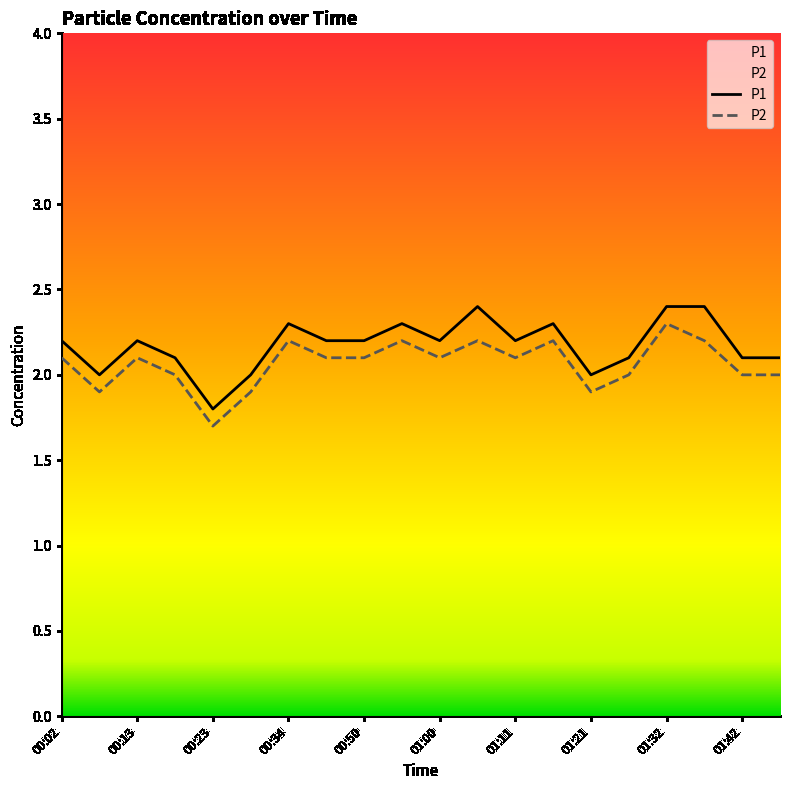

What is the value of the P2 point at the 16th from the left?

2.0